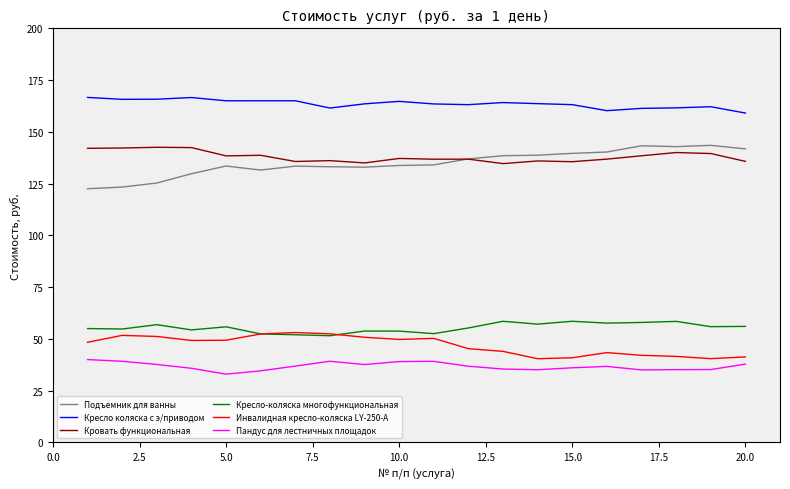

True or false: Кресло-коляска многофункциональная and Кровать функциональная intersect in this chart.

False